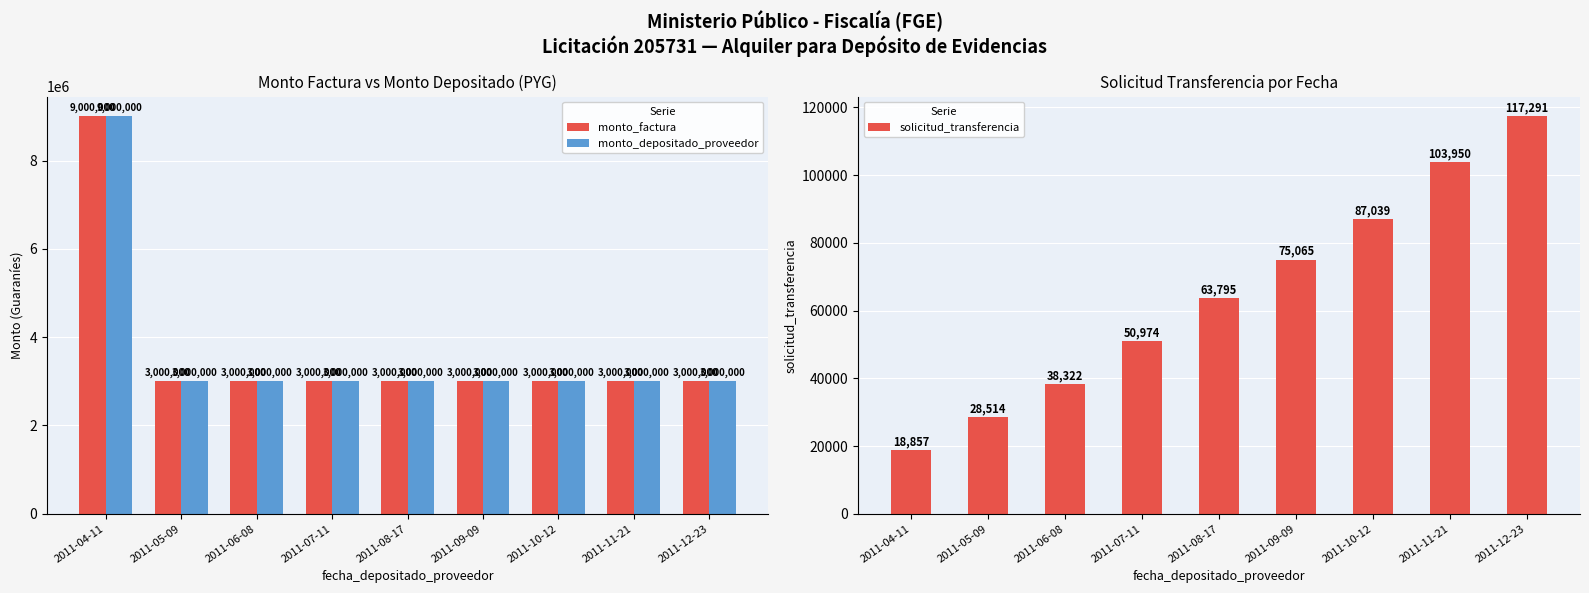

What is the difference between the highest and lowest values at 2011-08-17?

2936205